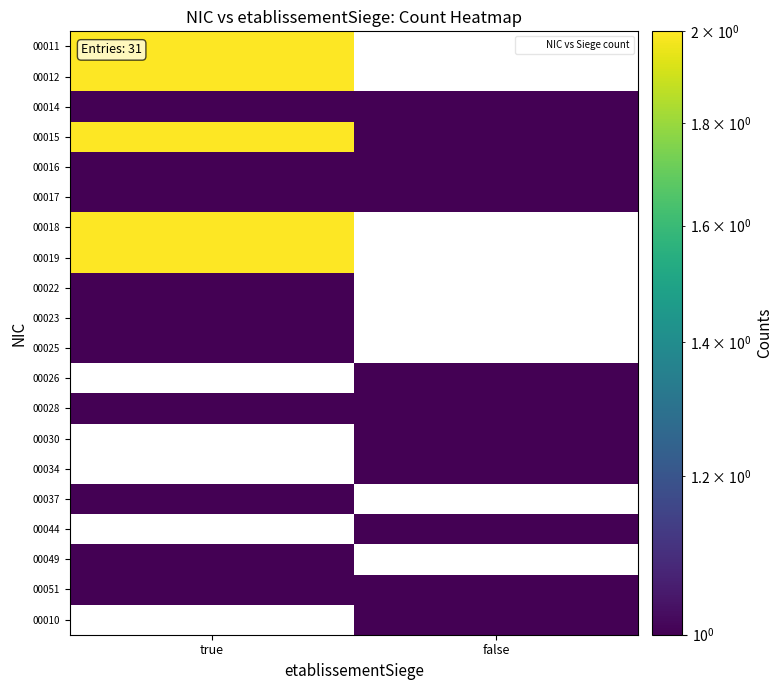

Rank the series at true from highest to lowest value.

00011, 00012, 00015, 00018, 00019, 00014, 00022, 00023, 00025, 00026, 00028, 00030, 00034, 00037, 00044, 00049, 00051, 00010, 00016, 00017